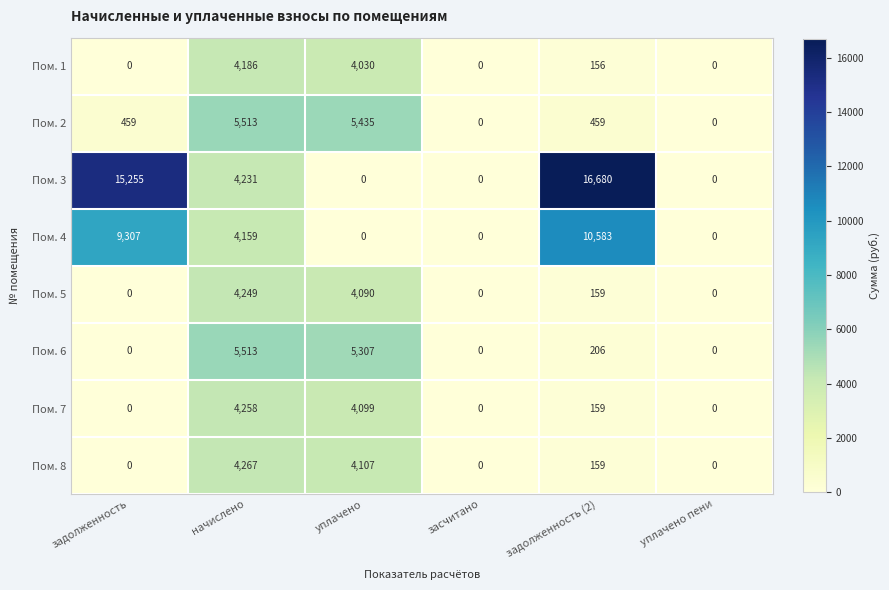

At which category does the chart reach its peak across all series?

задолженность (2)